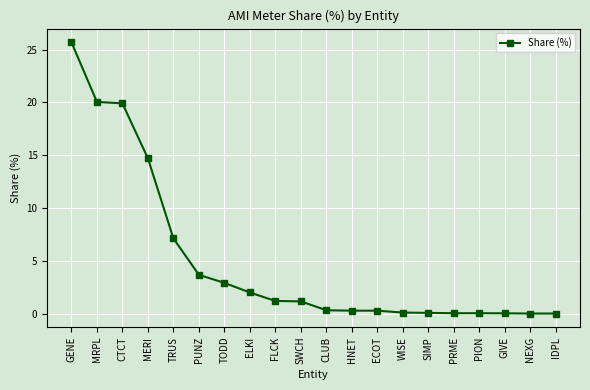

What is the greatest value displayed?

25.7